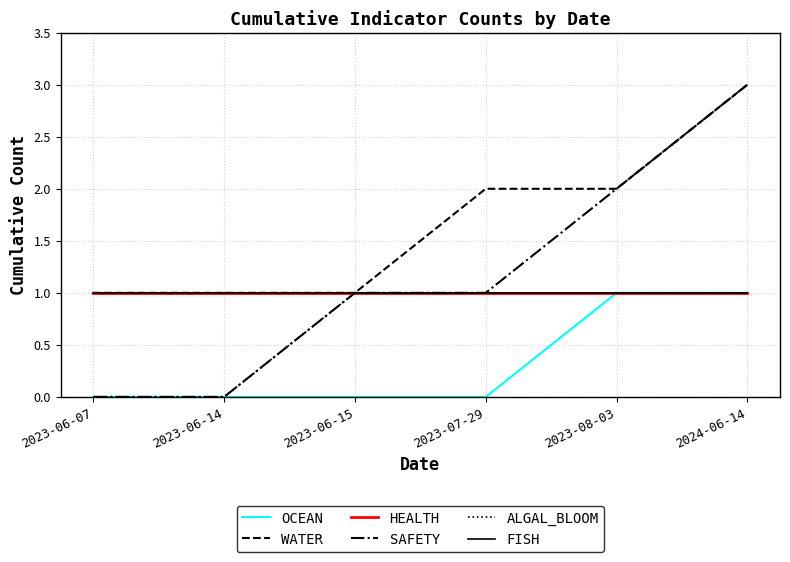

Is this an area chart (filled region under the line)?

No